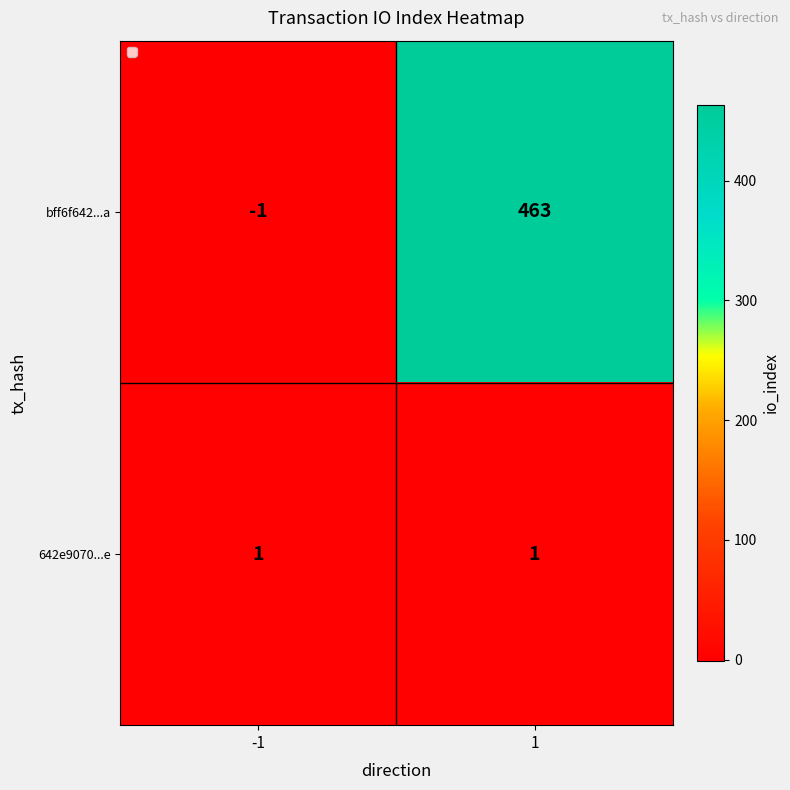

How many distinct data groups are displayed?

2